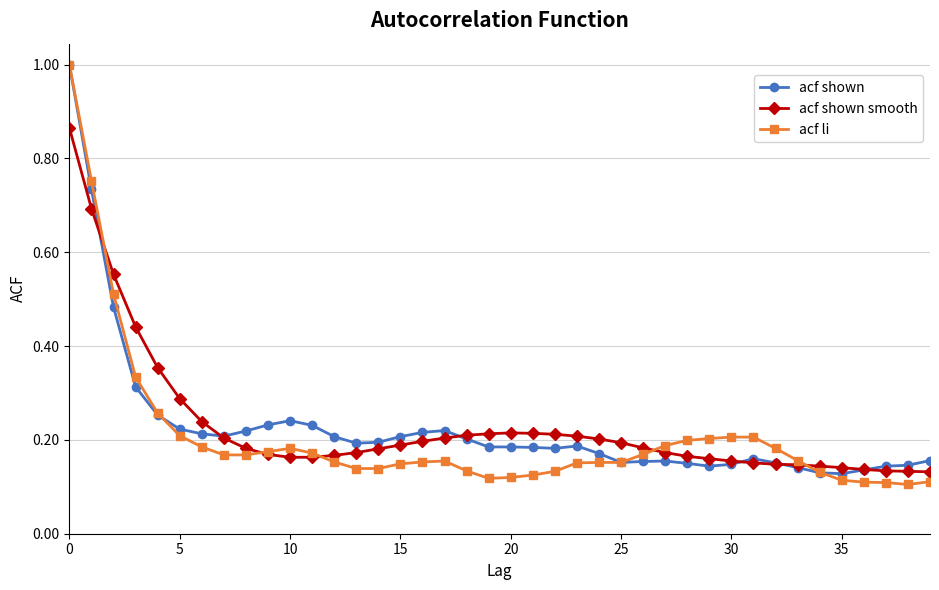

At how many categories does at least one series exceed 0?

40